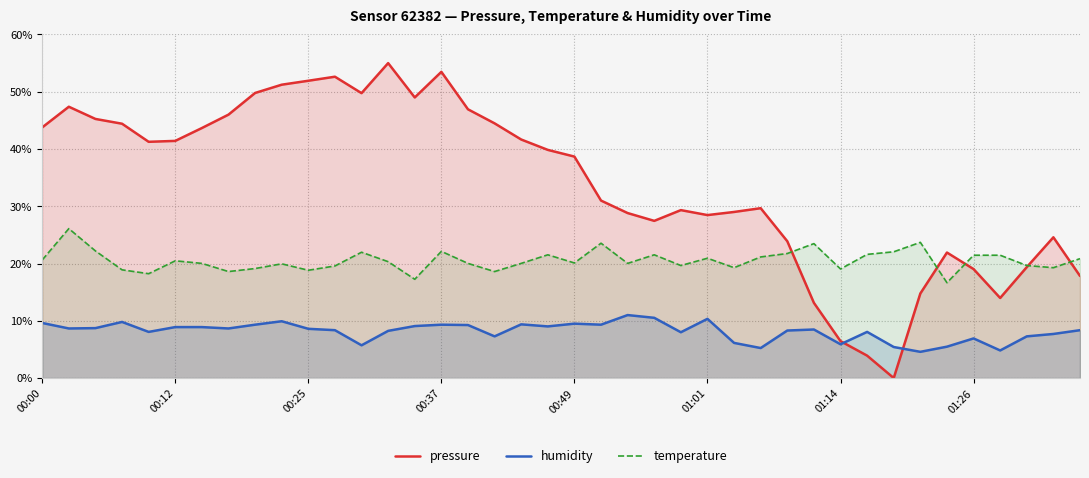

Which series has the widest spread of values?

pressure